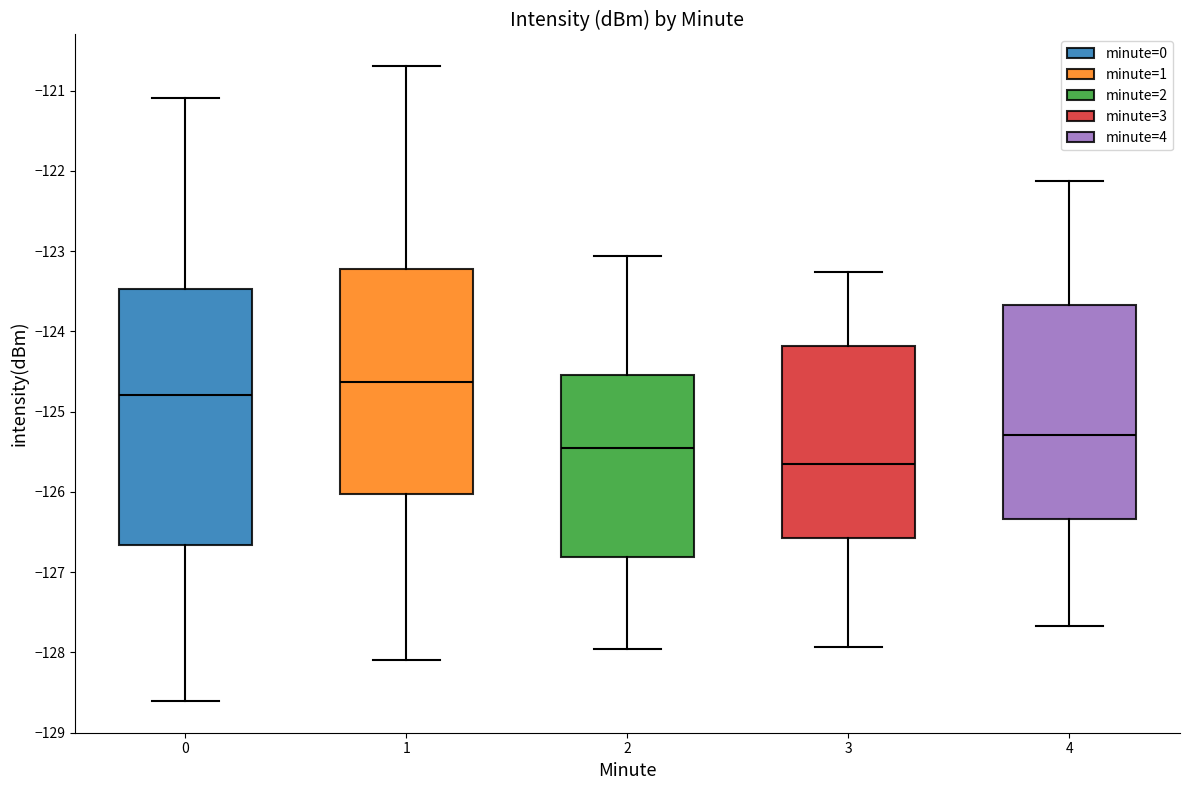

Which box's median line is the lowest?

3